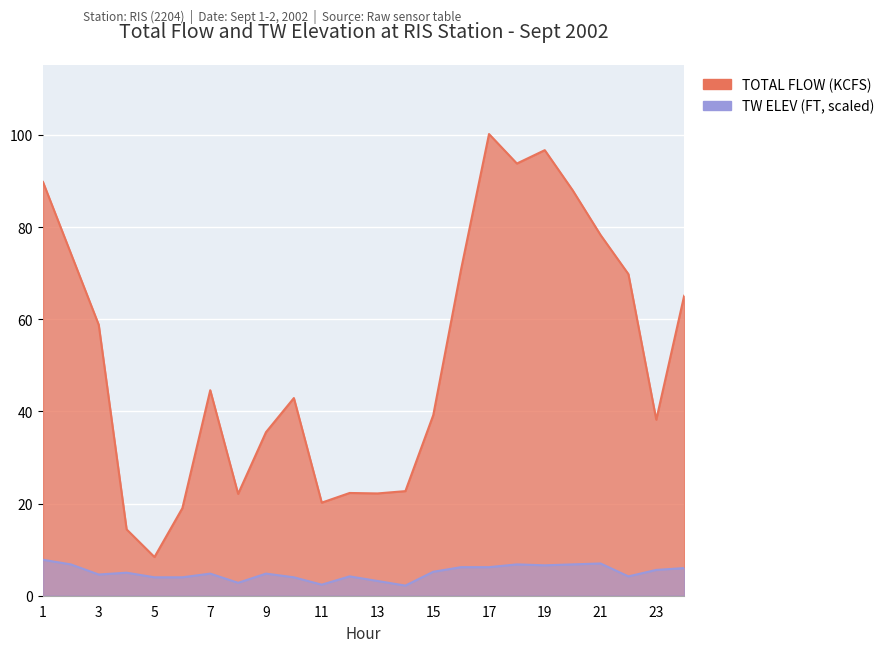

Which label corresponds to the smallest value in the chart?

14